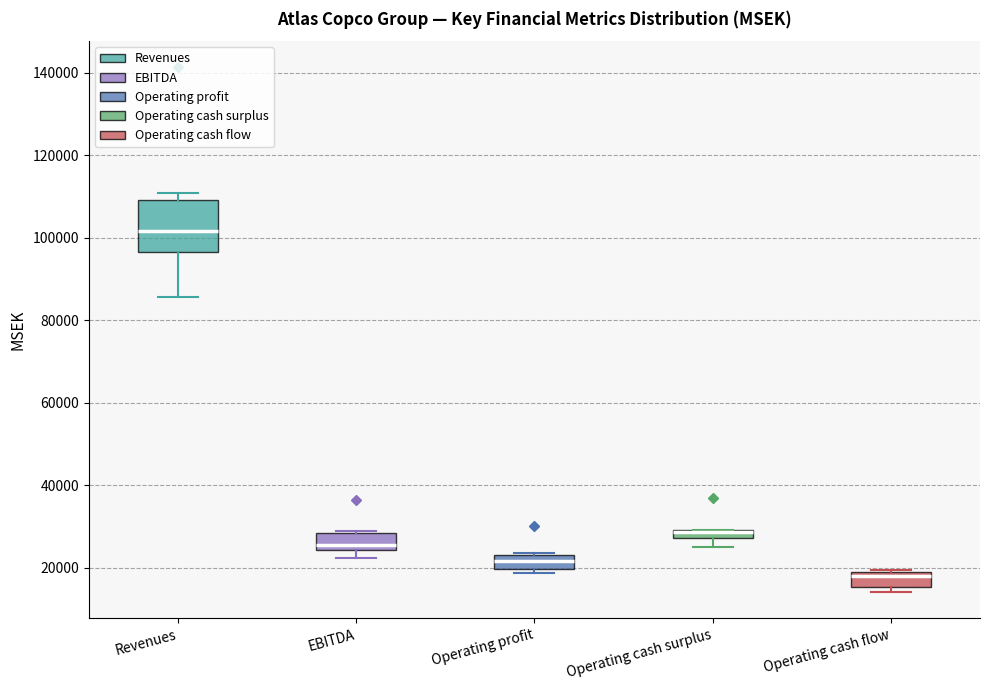

Which box is the tallest, from its lower edge to its upper edge?

Revenues